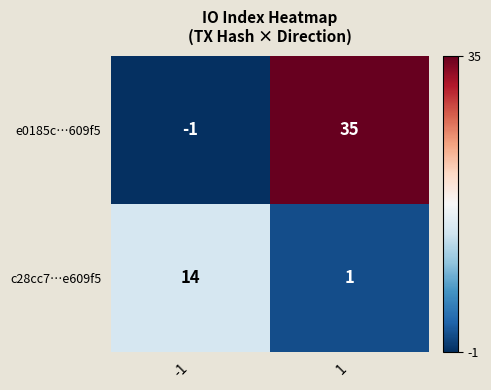

True or false: c28cc7…e609f5 has a value of 0 at 1.

False